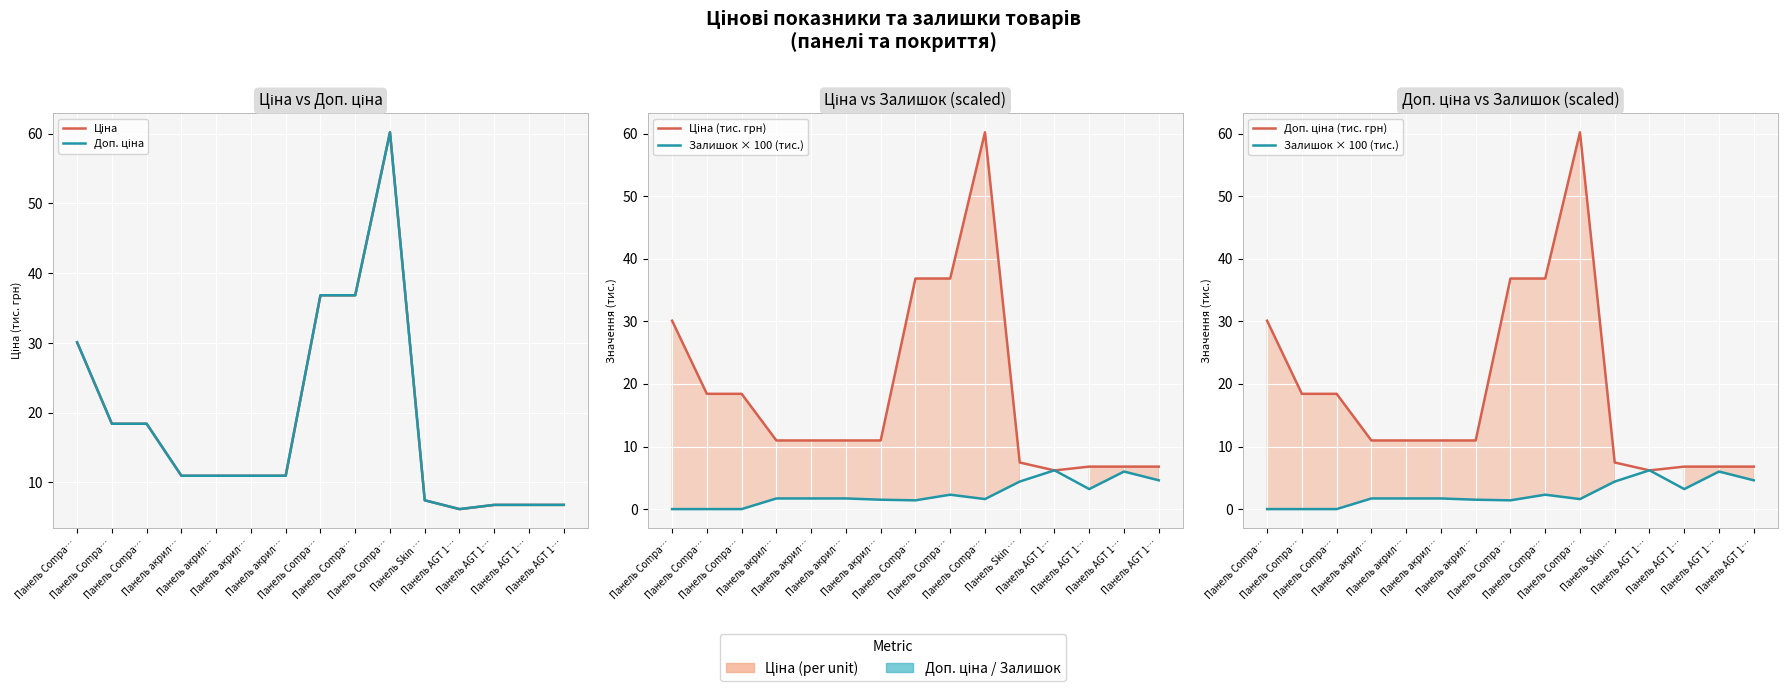

Which series changed the most between Панель Compa… and Панель акрил…?

Ціна